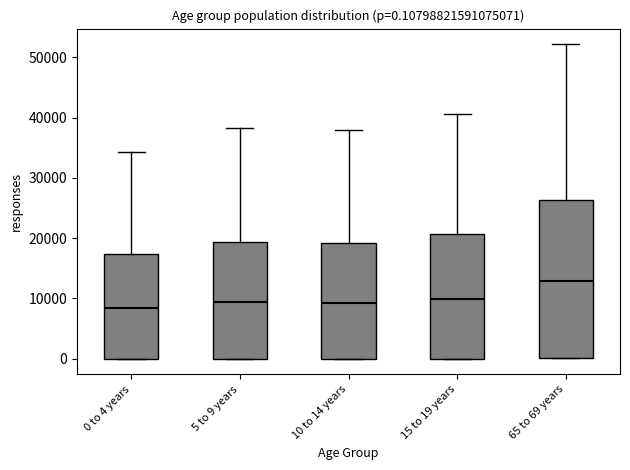

Which box is the tallest, from its lower edge to its upper edge?

65 to 69 years